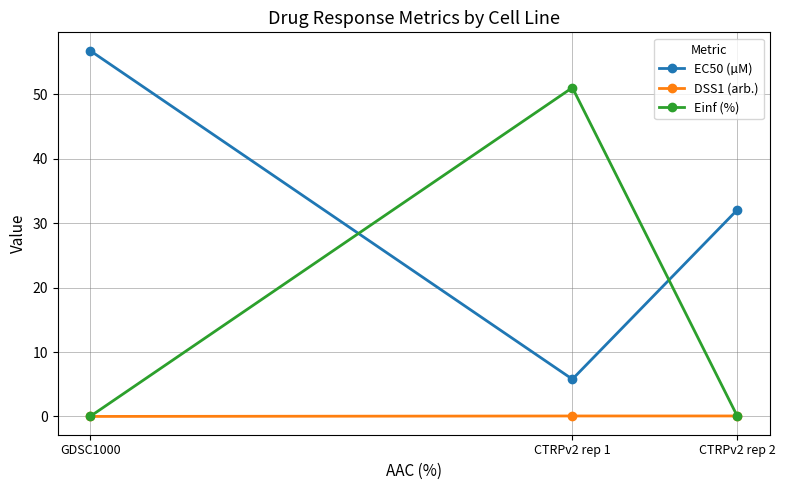

What position from the left is CTRPv2 rep 2?

3